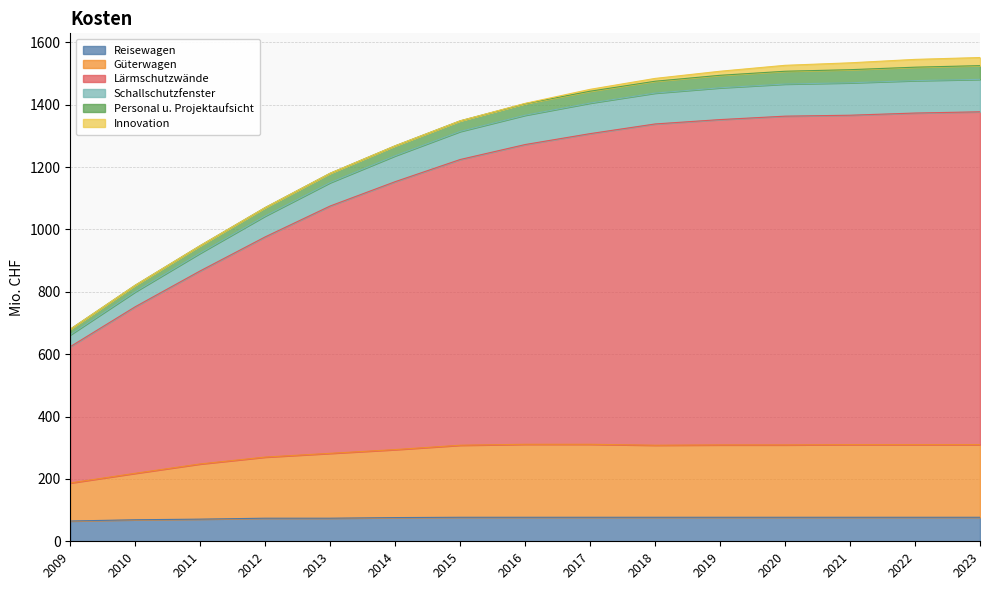

What is the highest value of the Reisewagen series?

77